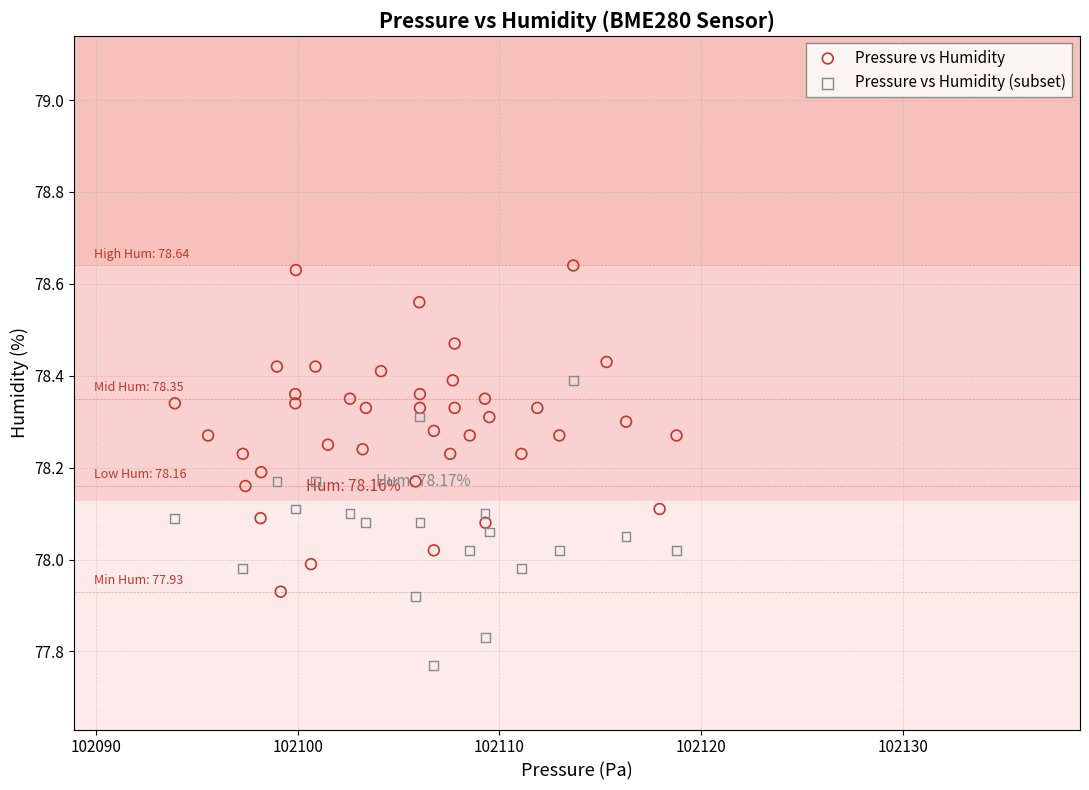

Which series has the widest spread of Y values?

Pressure vs Humidity